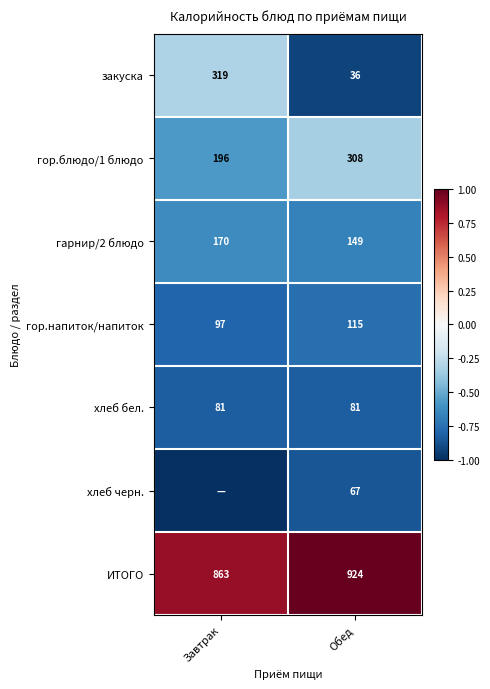

At which label is ИТОГО closest to 893?

Завтрак